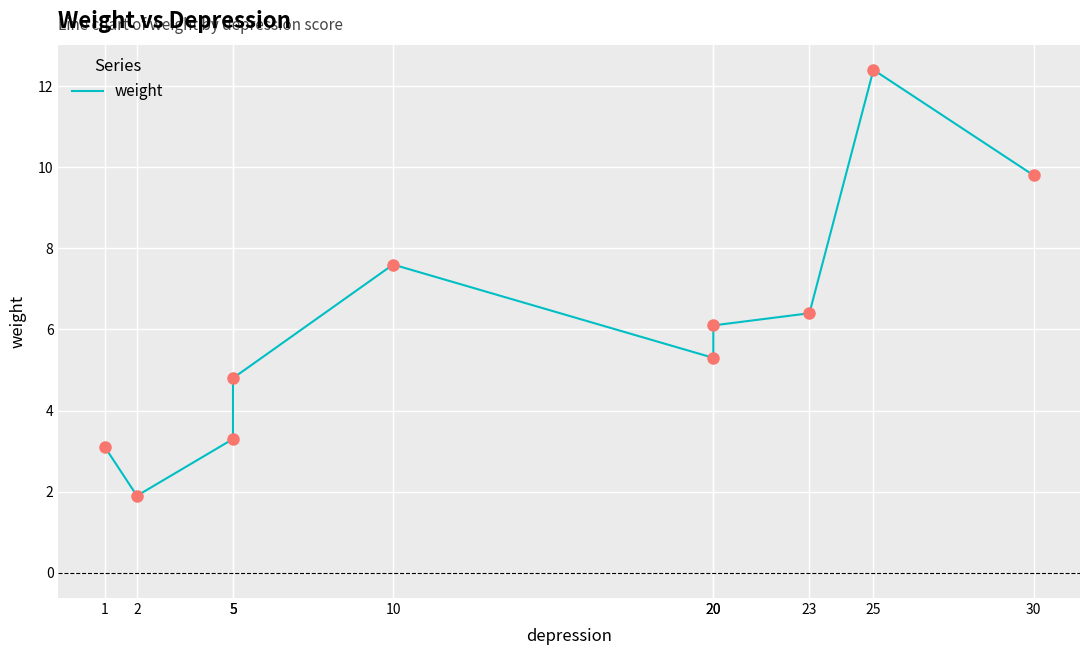

Approximately how many times larger is the value at 2 compared to 5?

0.6